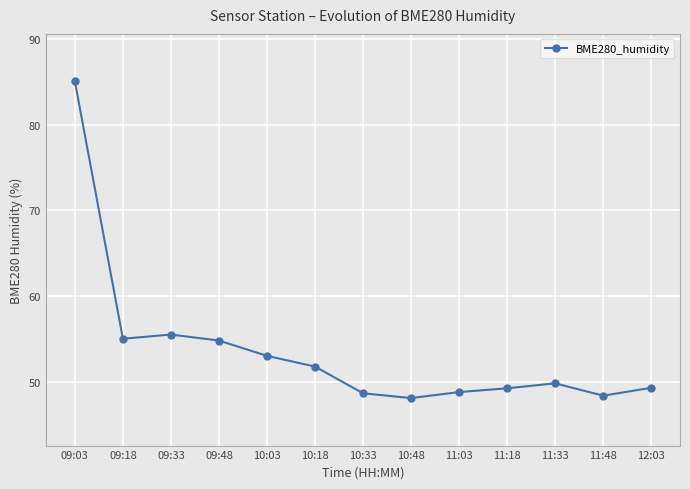

Between 12:03 and 09:33, which is larger?

09:33